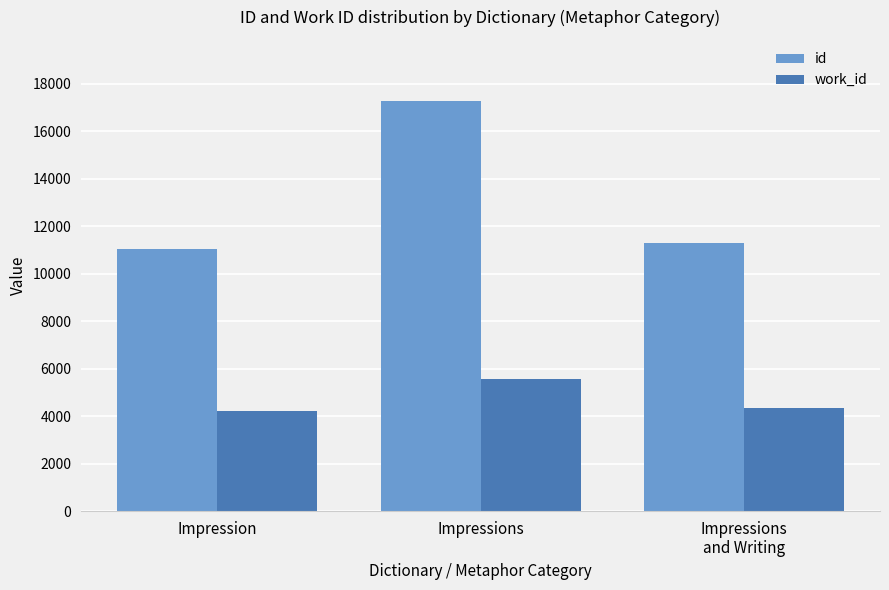

Reading left to right, transcribe all the data shown in this chart.

id: Impression=11039	Impressions=17263	Impressions
and Writing=11313
work_id: Impression=4234	Impressions=5561	Impressions
and Writing=4325